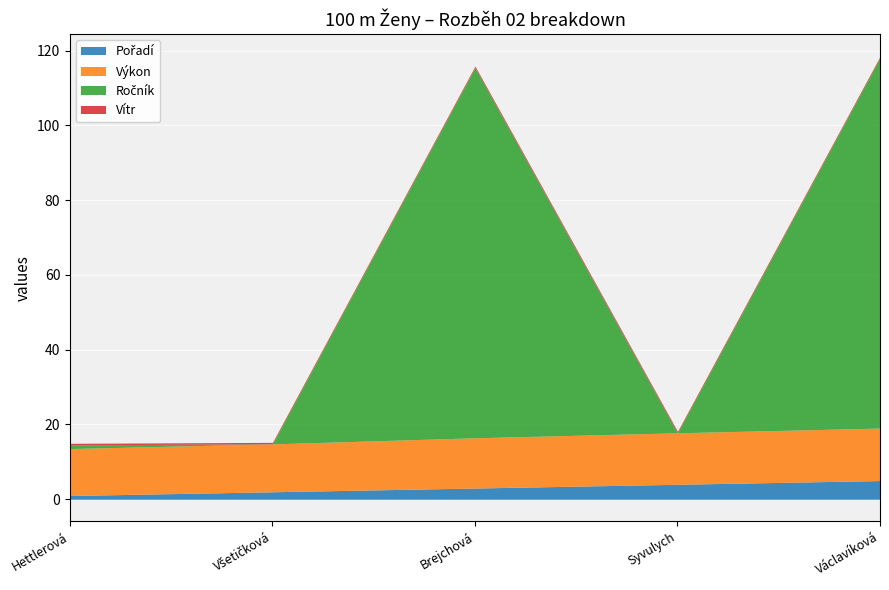

How many values in the Ročník series exceed 1?

2